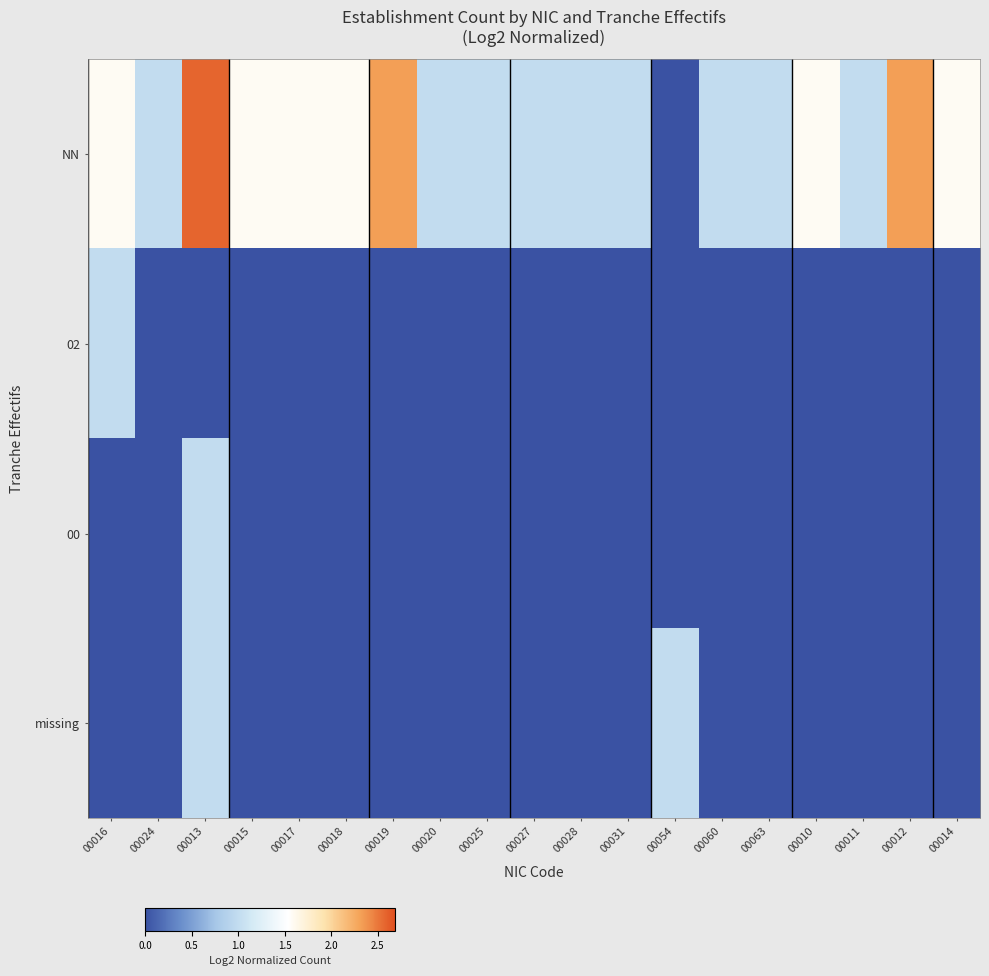

What is the total value across all series at 00027?

1.0